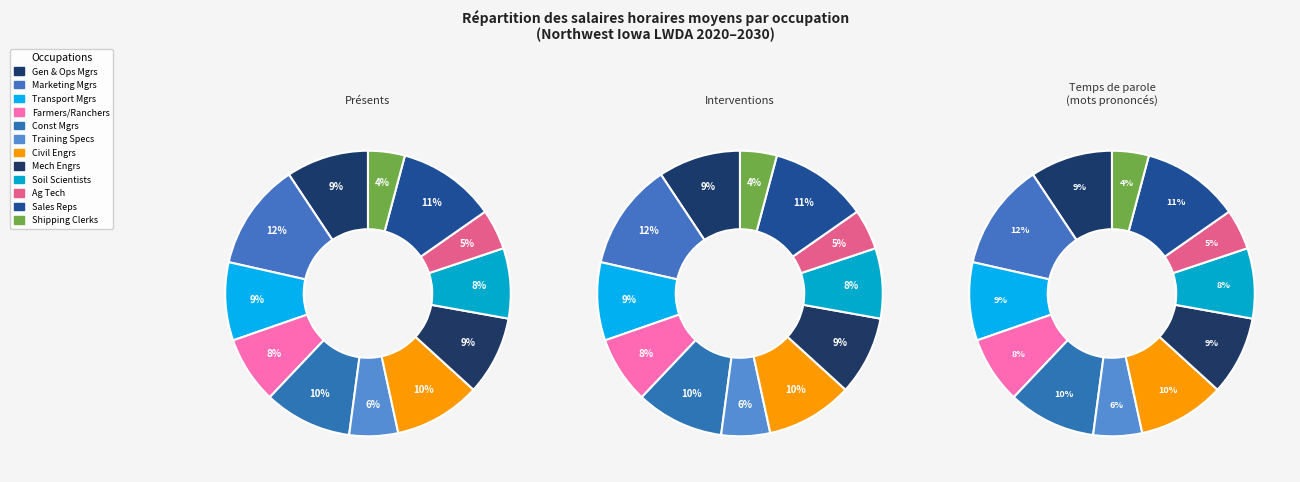

Which category has the biggest portion of the pie?

Marketing Managers